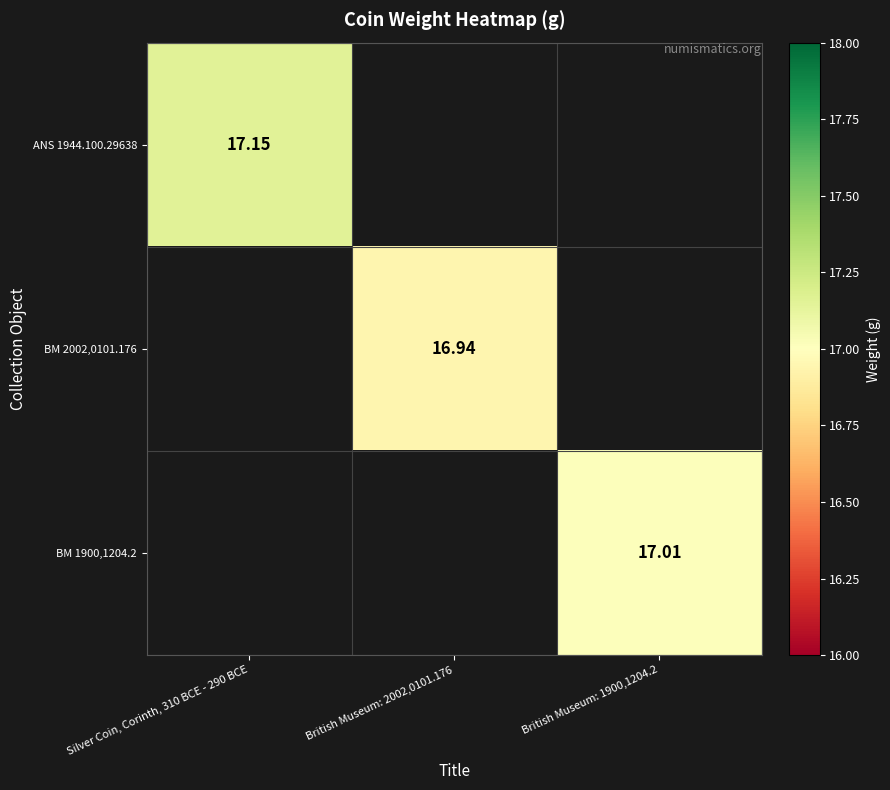

How many distinct data groups are displayed?

3